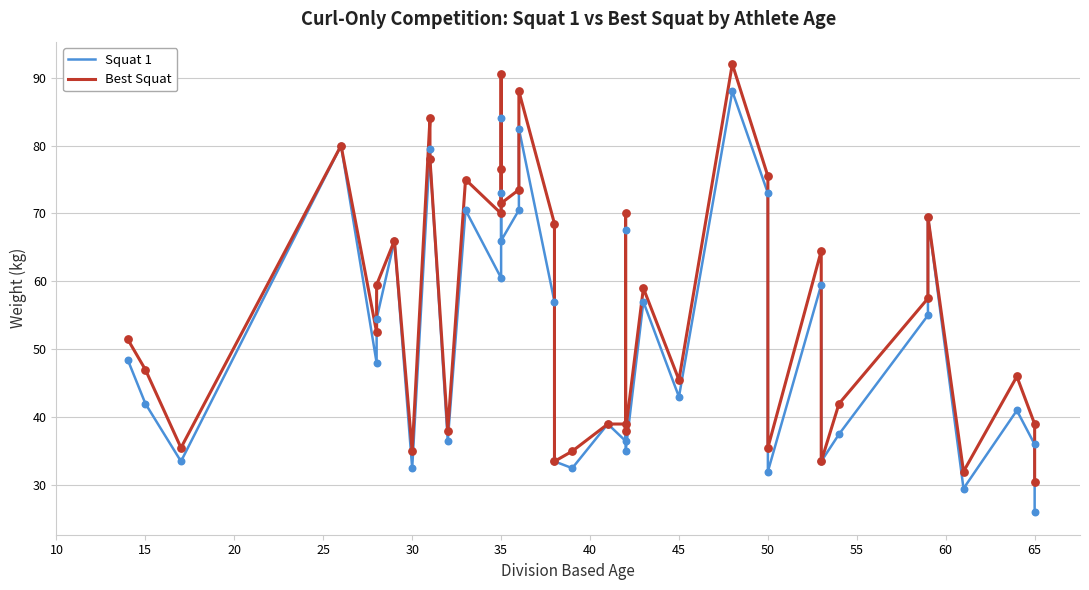

Is the value of Best Squat at 25 greater than the value of Squat 1 at 28?

Yes